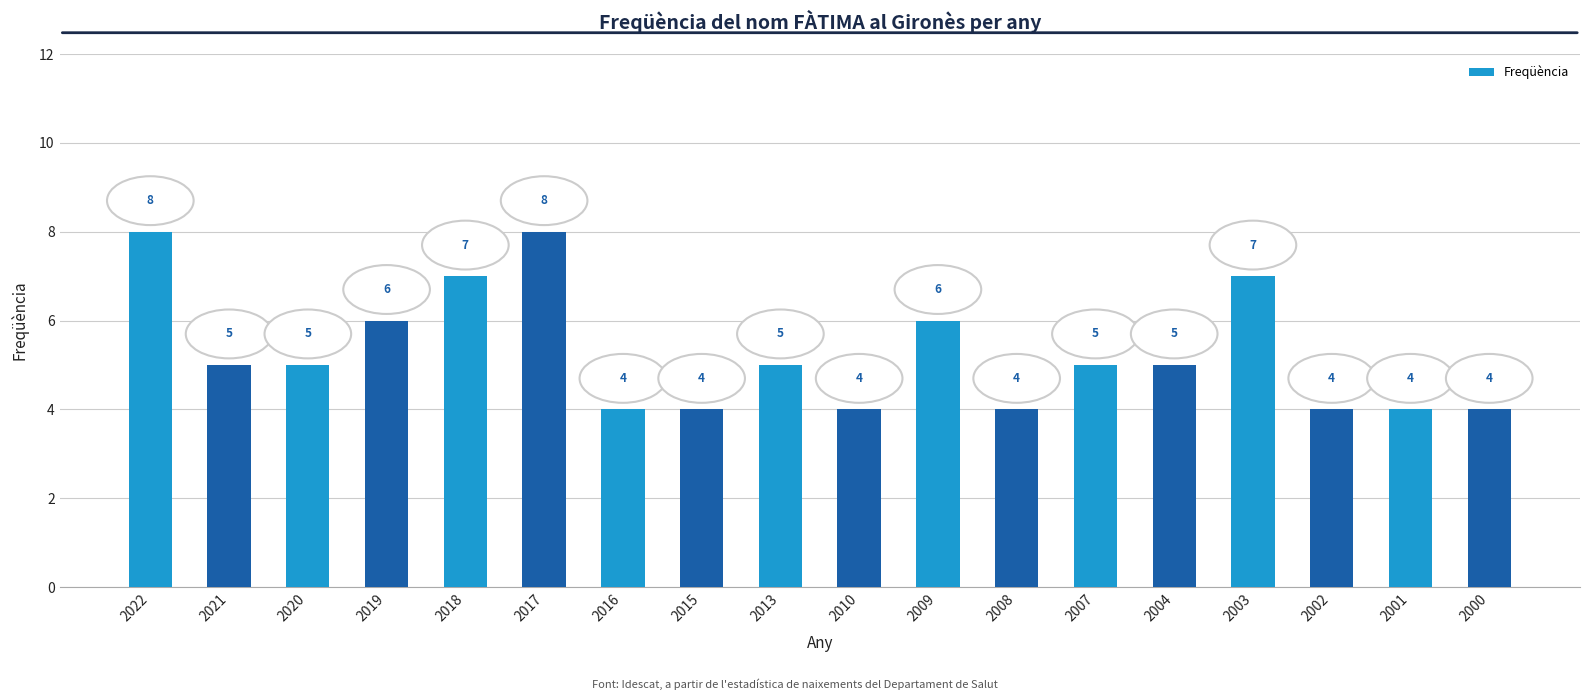

Is it true that the value at 2013 is 5?

True